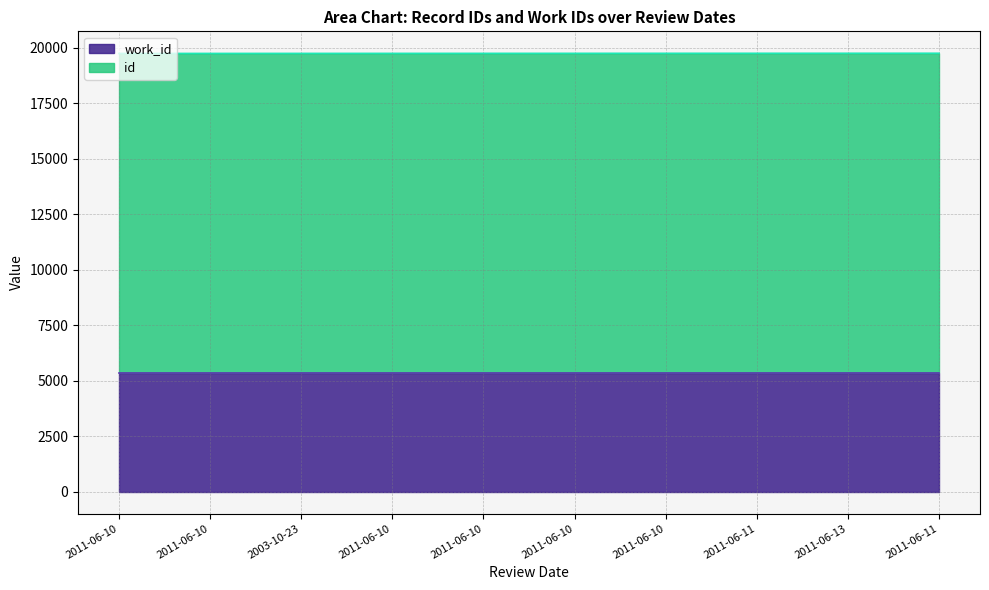

Rank the categories by value from highest to lowest.

2011-06-11, 2011-06-13, 2011-06-11, 2011-06-10, 2011-06-10, 2011-06-10, 2011-06-10, 2003-10-23, 2011-06-10, 2011-06-10